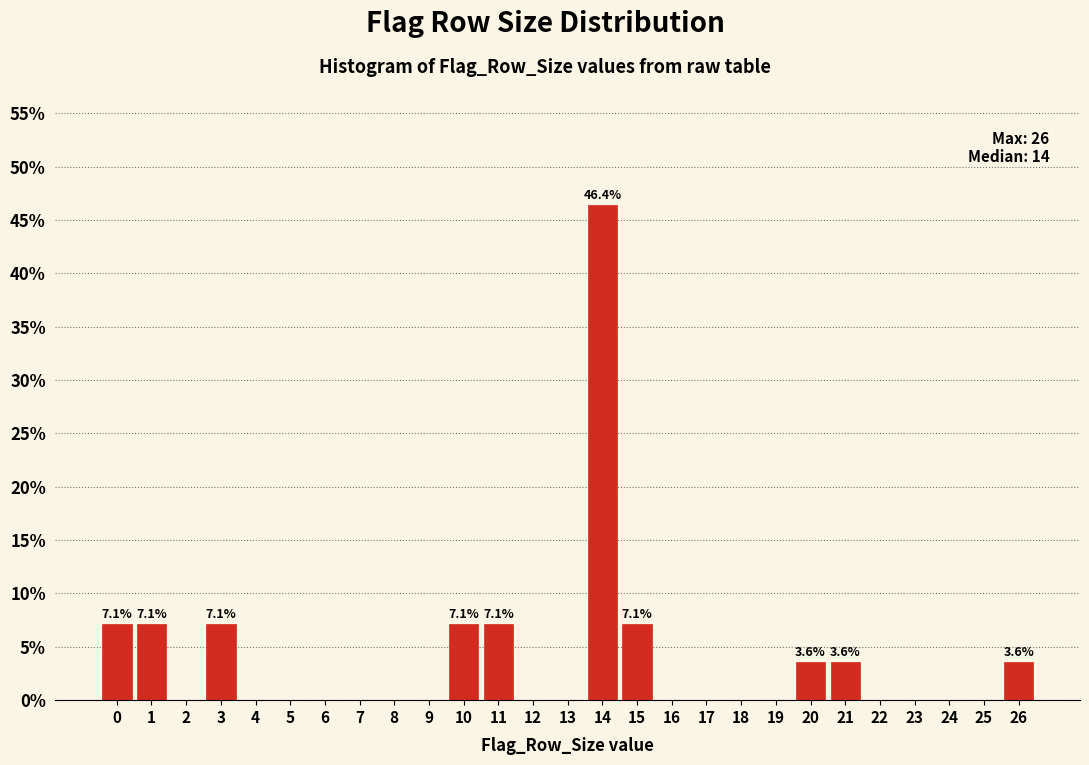

Over which range of the x-axis is the bar tallest?

13.5 to 14.5